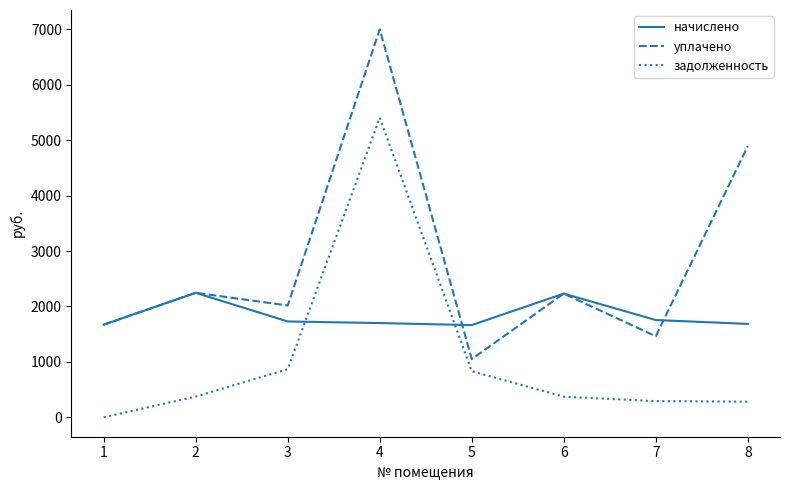

What is the difference between the maximum and minimum values in the начислено series?

582.7